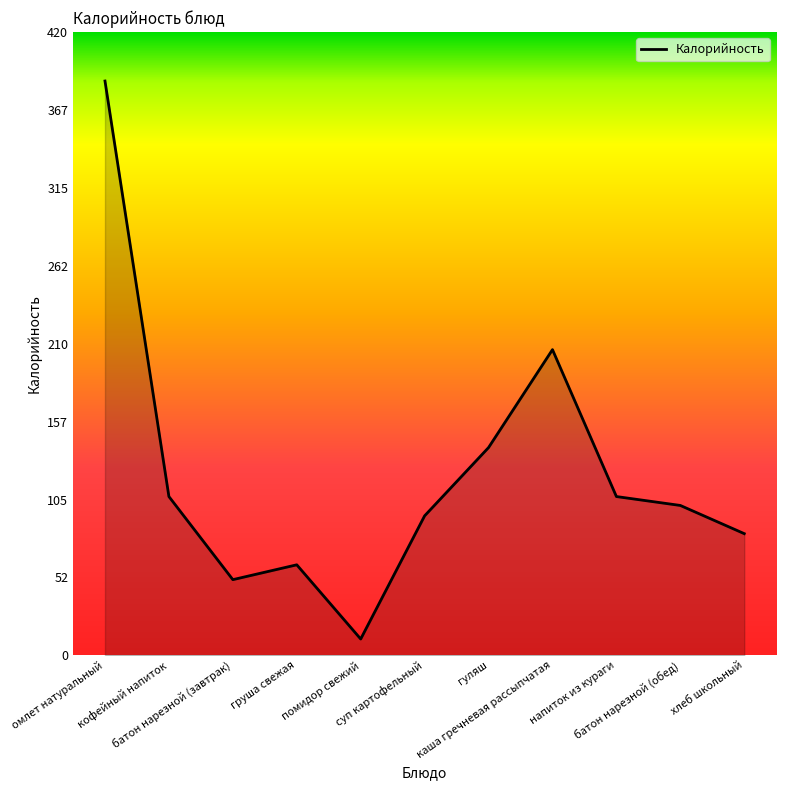

What is the maximum value shown in the chart?

387